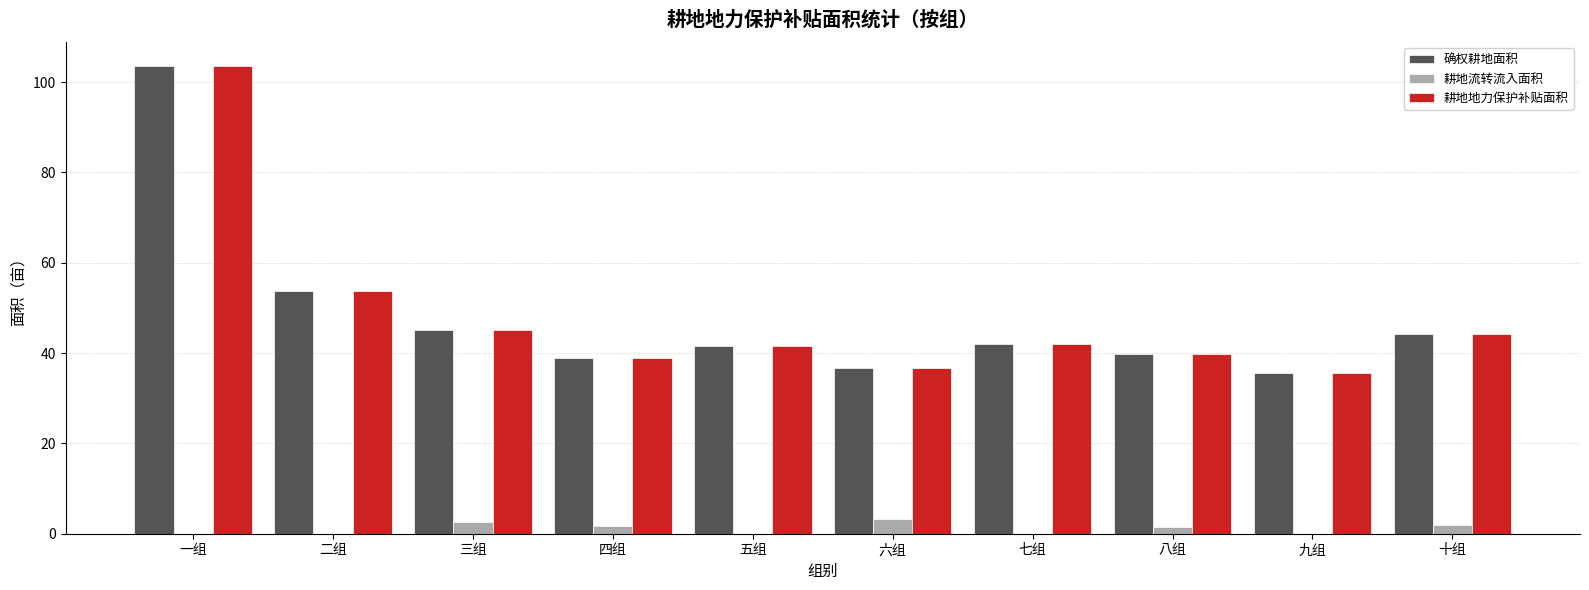

Which category has the highest value across all series?

一组